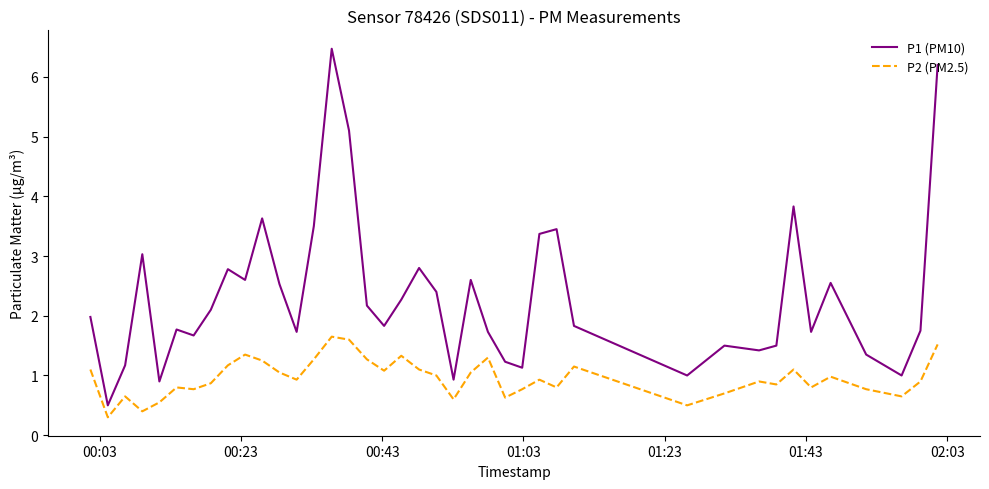

True or false: P1 (PM10) and P2 (PM2.5) intersect in this chart.

False